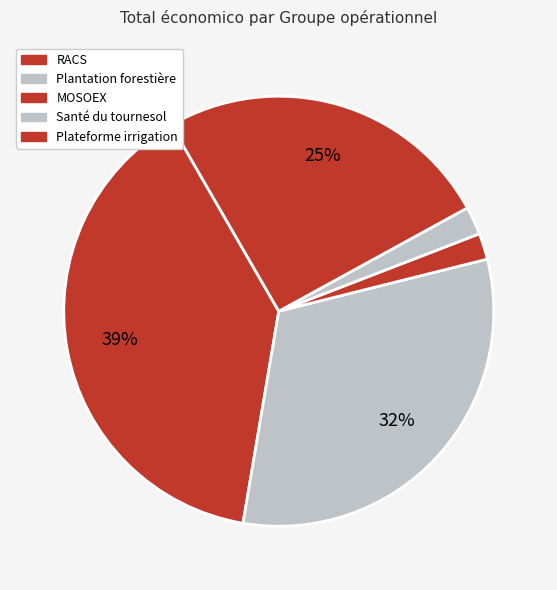

Count the number of slices in the pie.

5